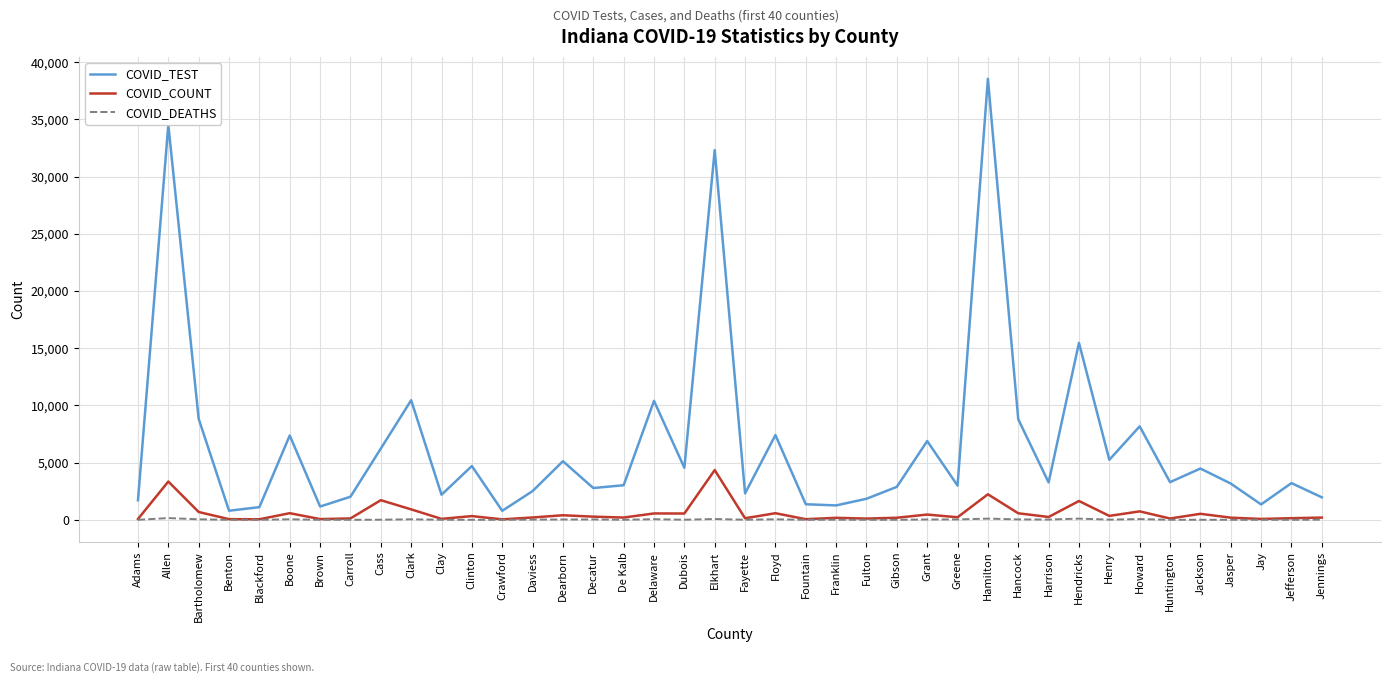

What is the total value across all series at Jennings?

2172